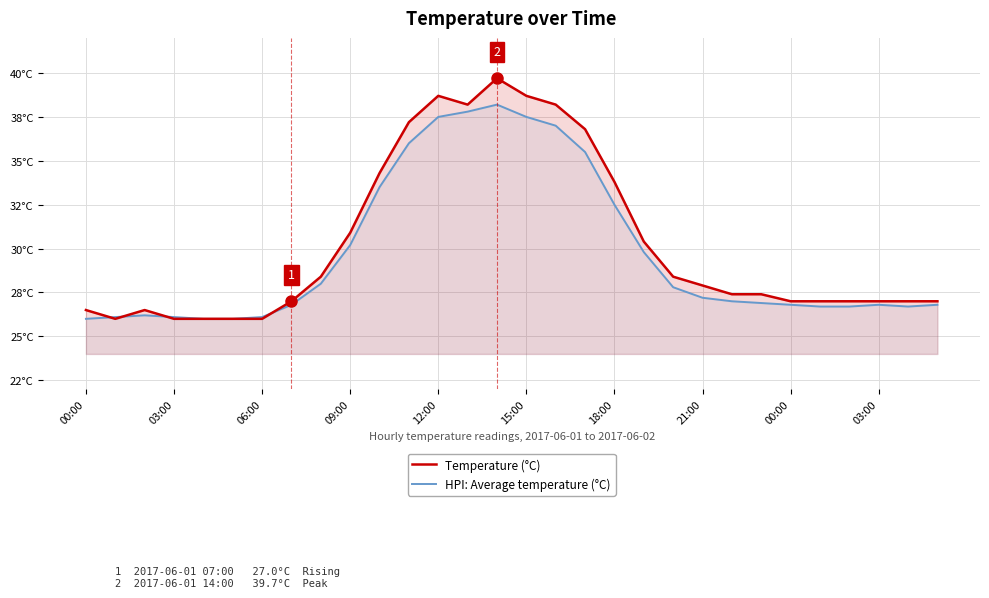

Which series has the largest range (max minus min)?

Temperature (°C)